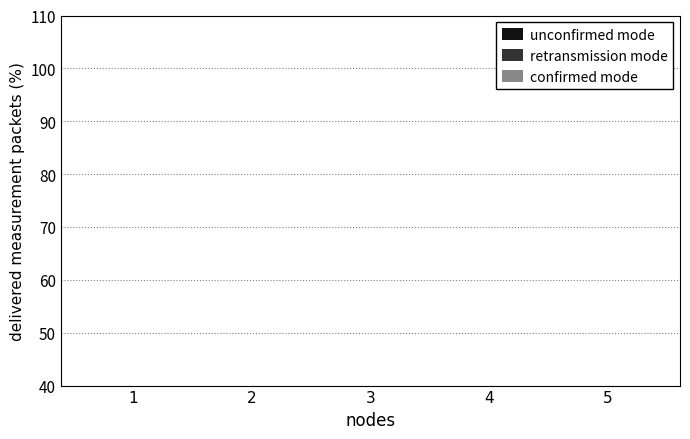

Where does the confirmed mode series first go above 6?

3